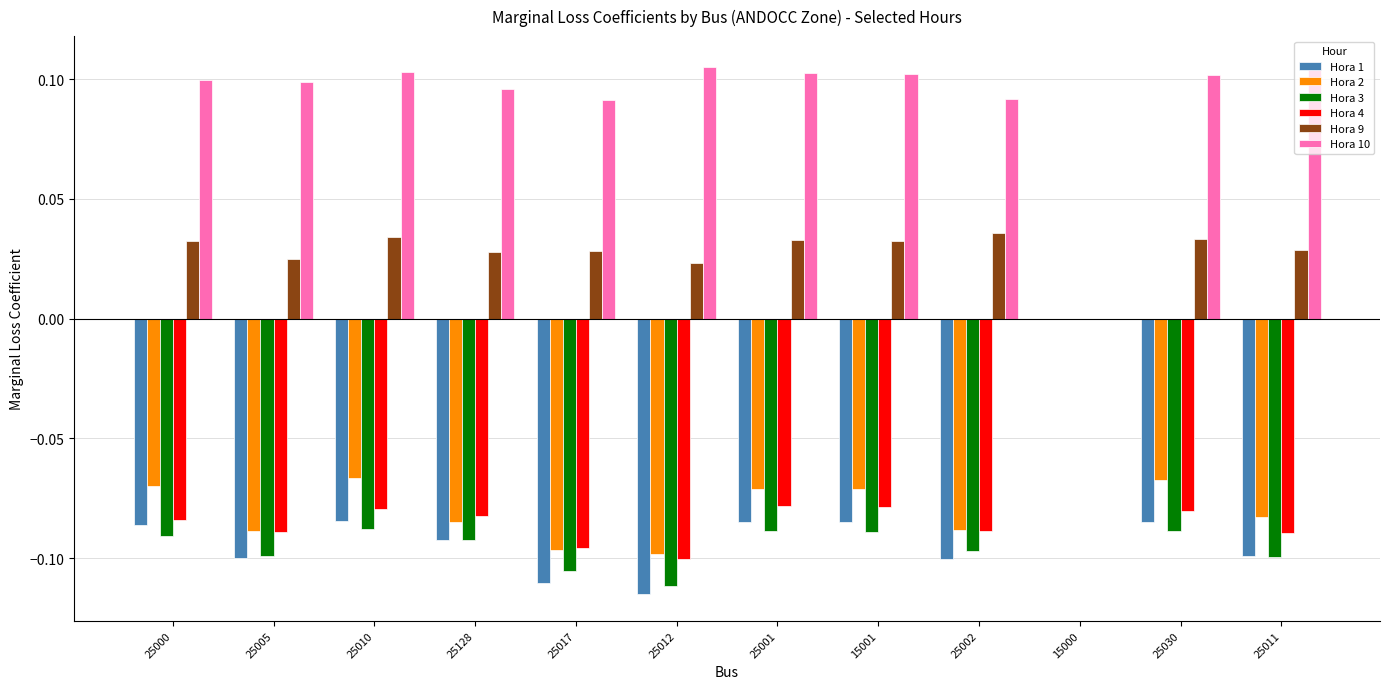

How many values in the Hora 9 series exceed 0?

11